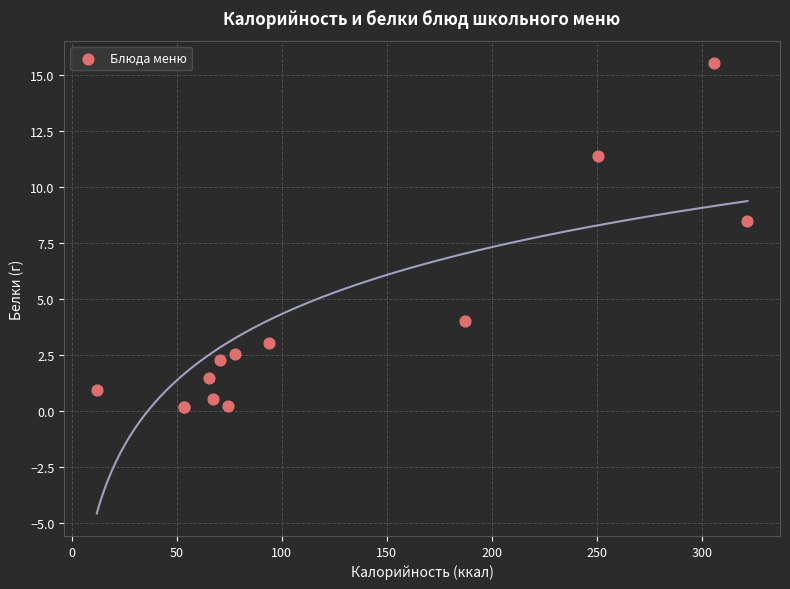

What Y value in the scatter plot is closest to 7?

8.5